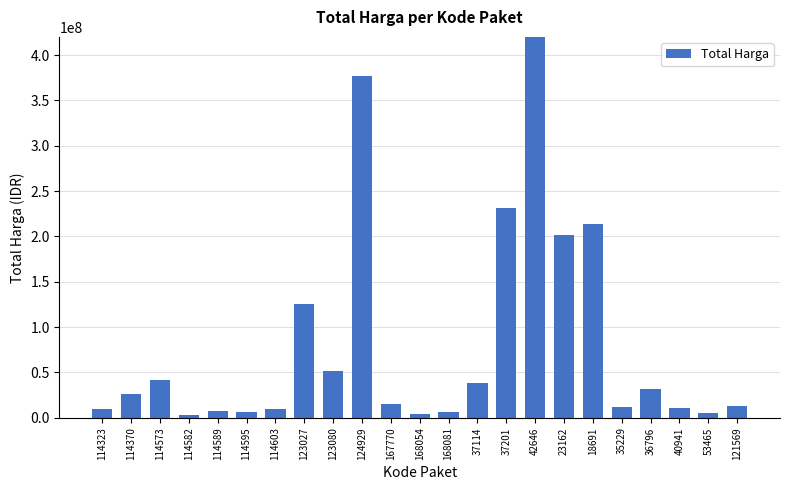

The value at 18691 is 213825000. True or false?

True